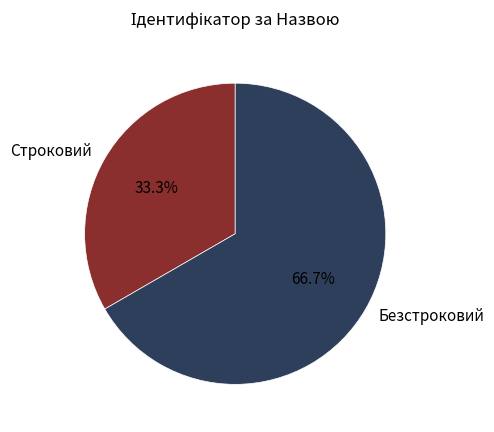

To the nearest percent, what is the difference between the largest and smallest slice percentages?

33%